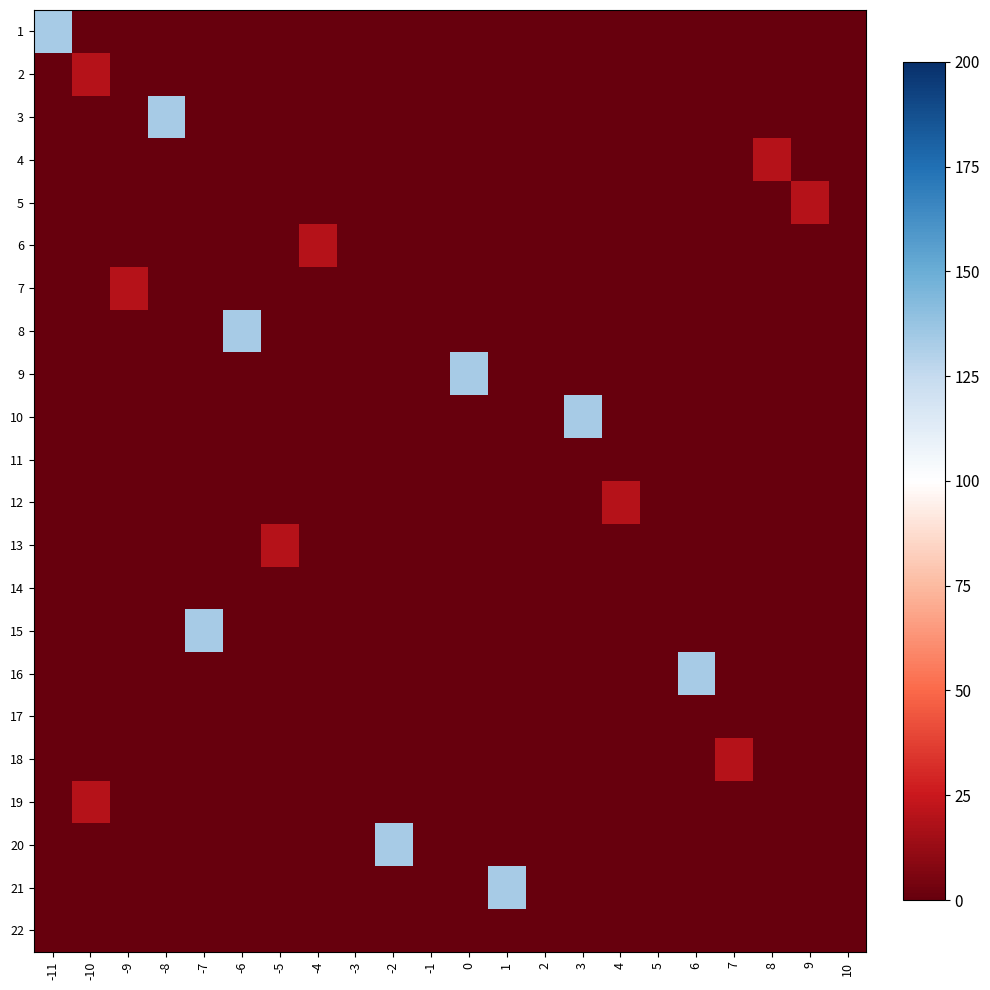

At how many categories does at least one series exceed 128?

9